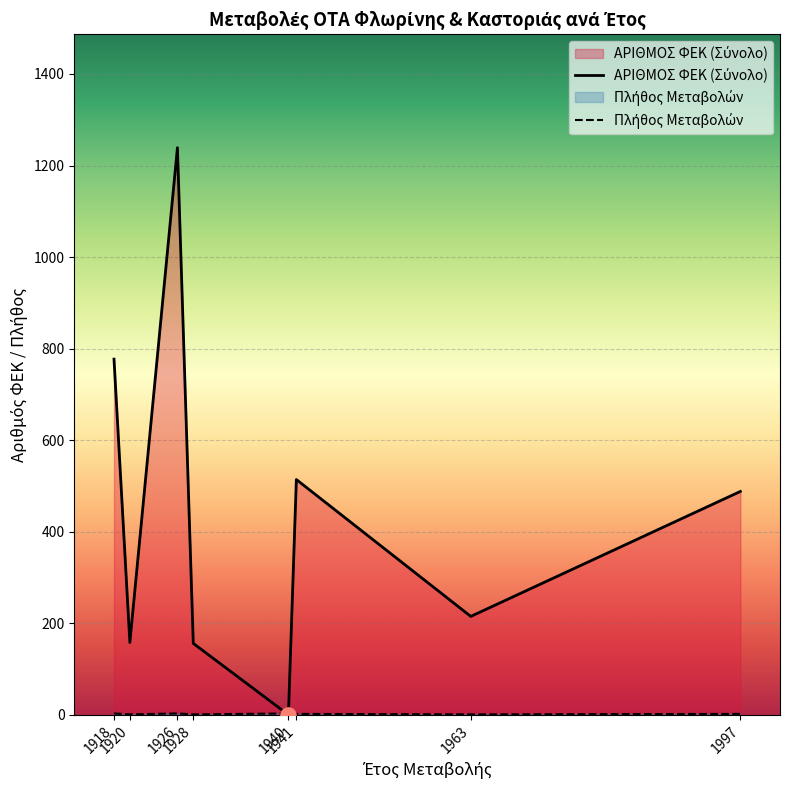

What is the total value across all series at 1926?

1242